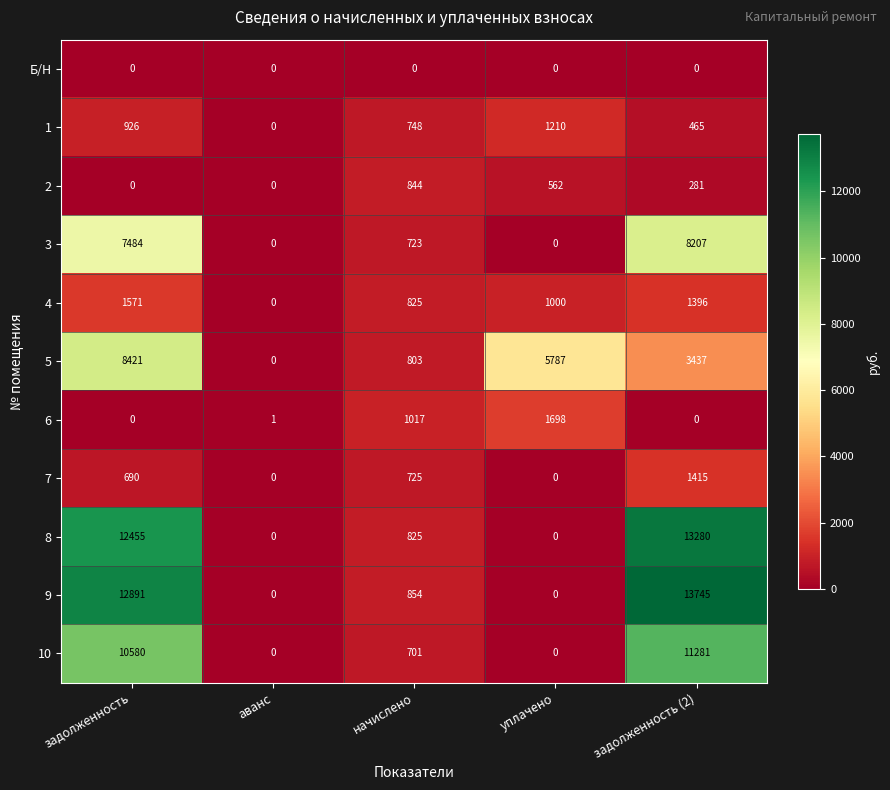

The 2 series shows 0 at аванс. True or false?

True